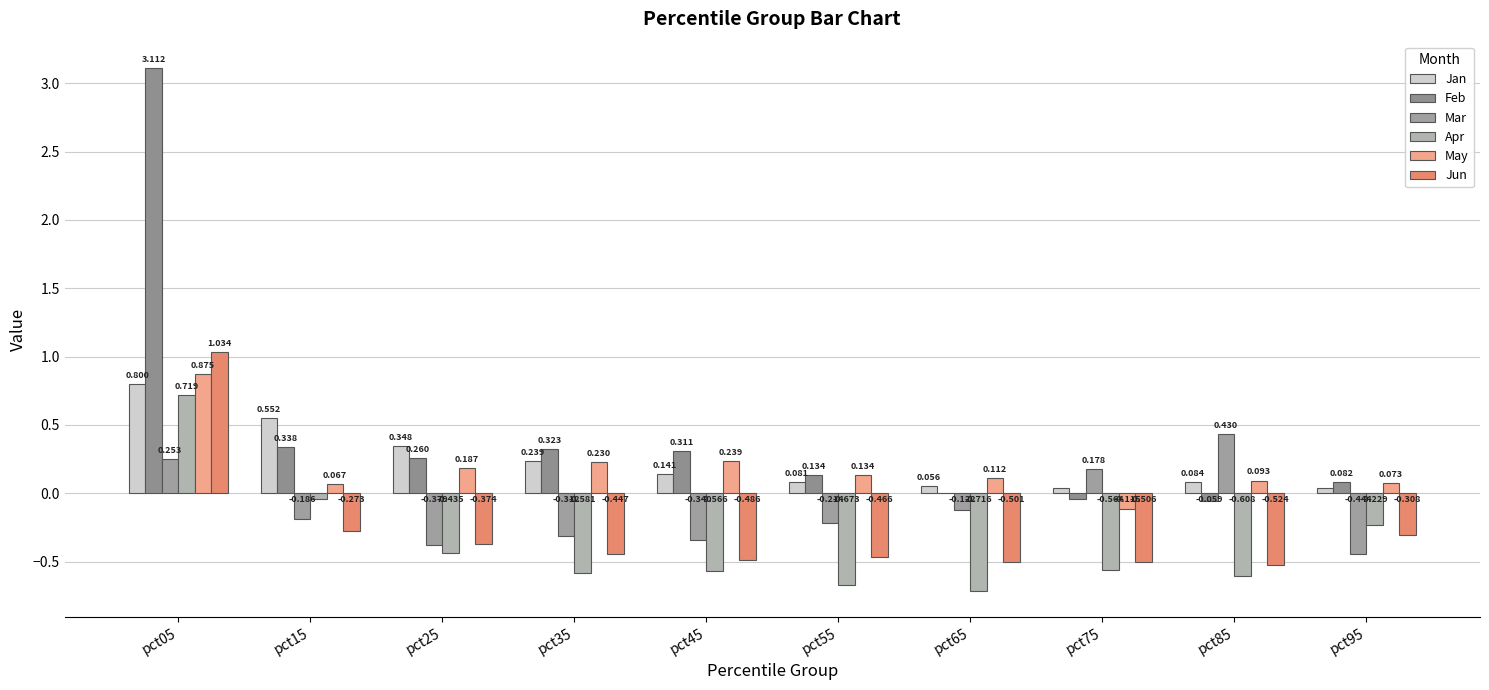

What is the approximate value of Mar at pct85?

0.4